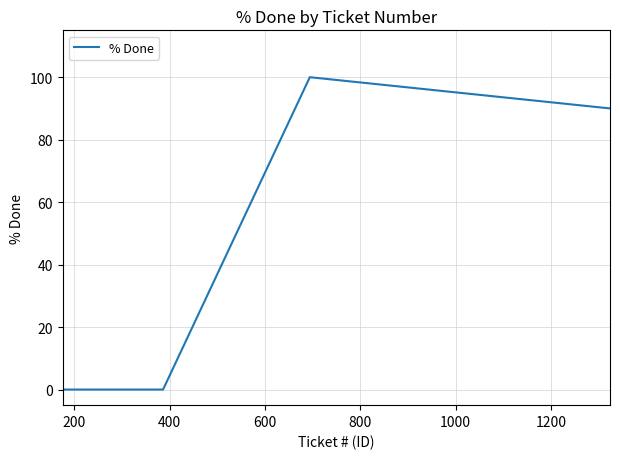

Reading right to left, extract all data points from this chart.

90	100	0	0	0	0	0	0	0	0	0	0	0	0	0	0	0	0	0